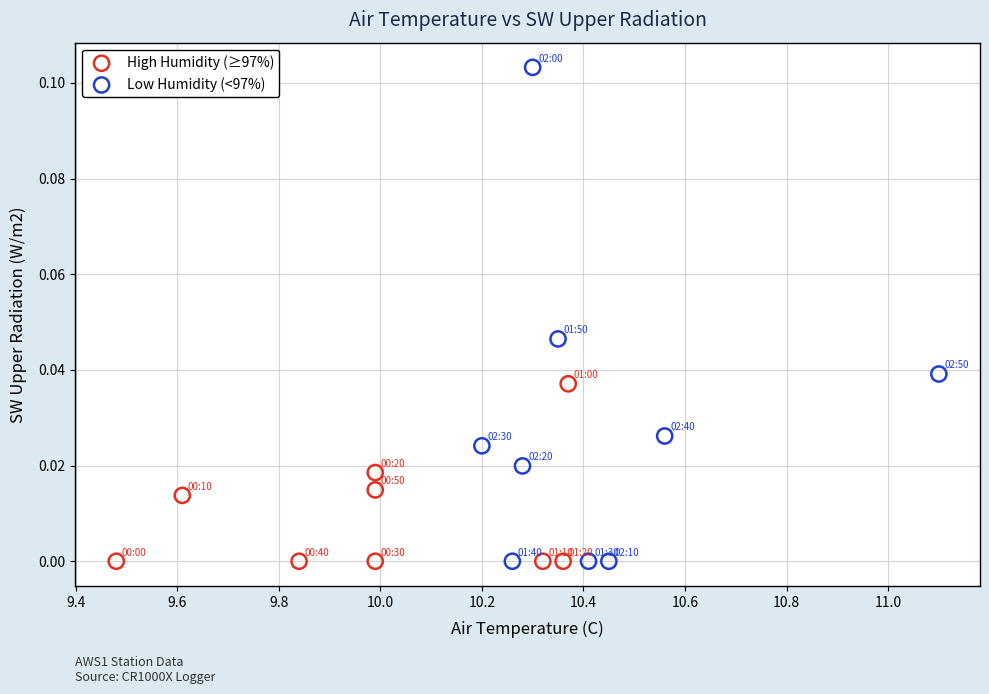

Which series has the largest Y range (max minus min)?

Low Humidity (<97%)